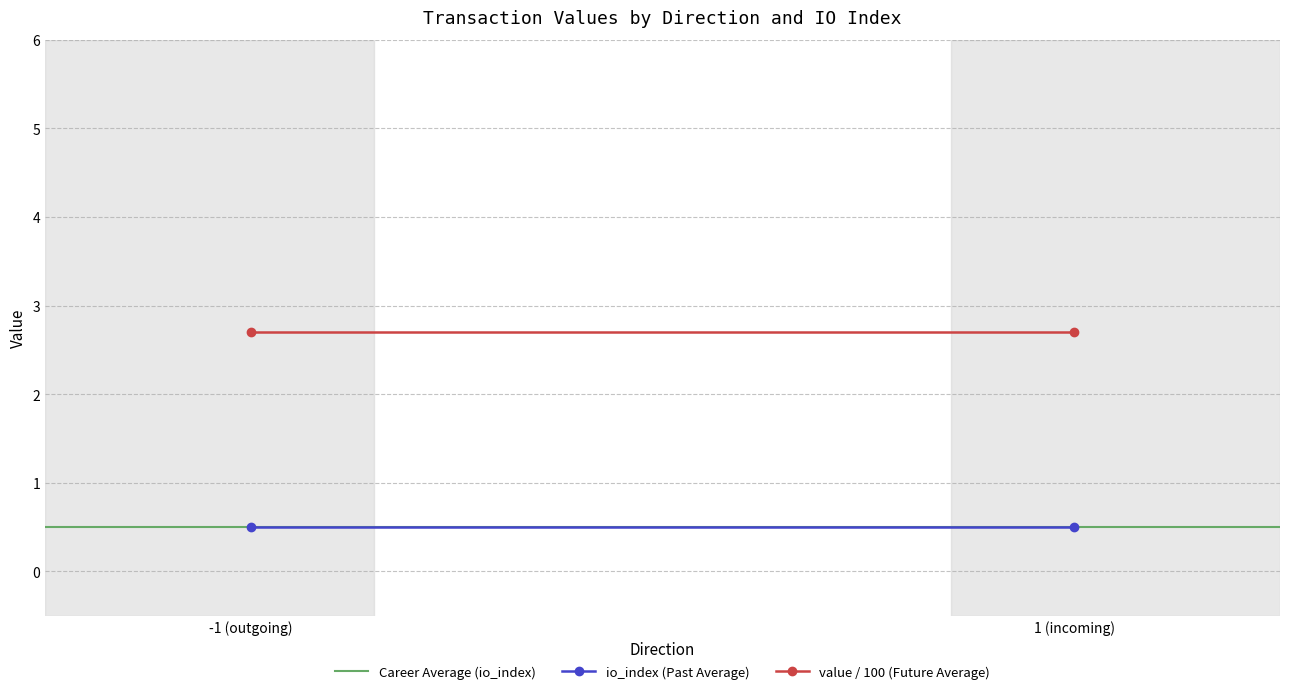

At which label is io_index (Past Average) closest to 0?

-1 (outgoing)